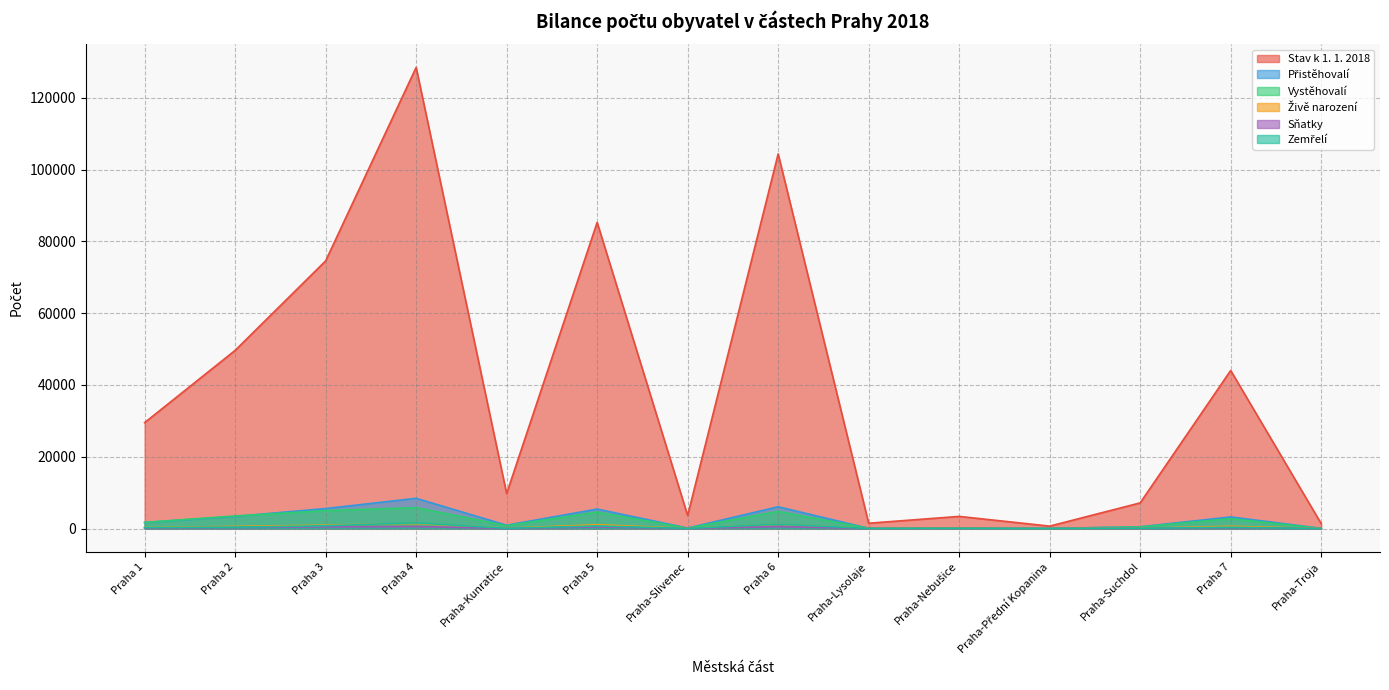

At Praha-Suchdol, list the series in order from smallest to largest.

Sňatky, Zemřelí, Živě narození, Vystěhovalí, Přistěhovalí, Stav k 1. 1. 2018